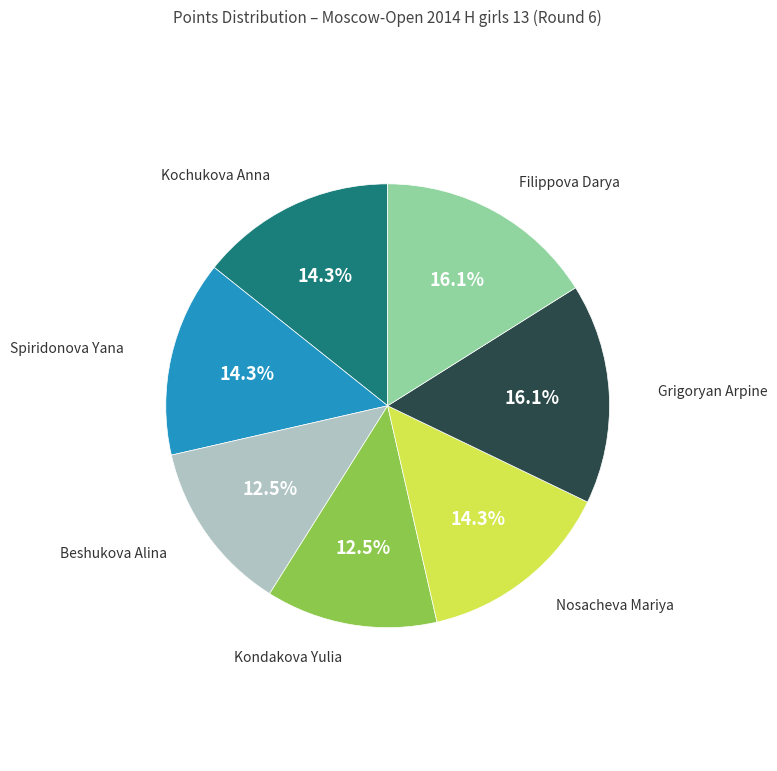

Is there a majority slice in this chart?

No